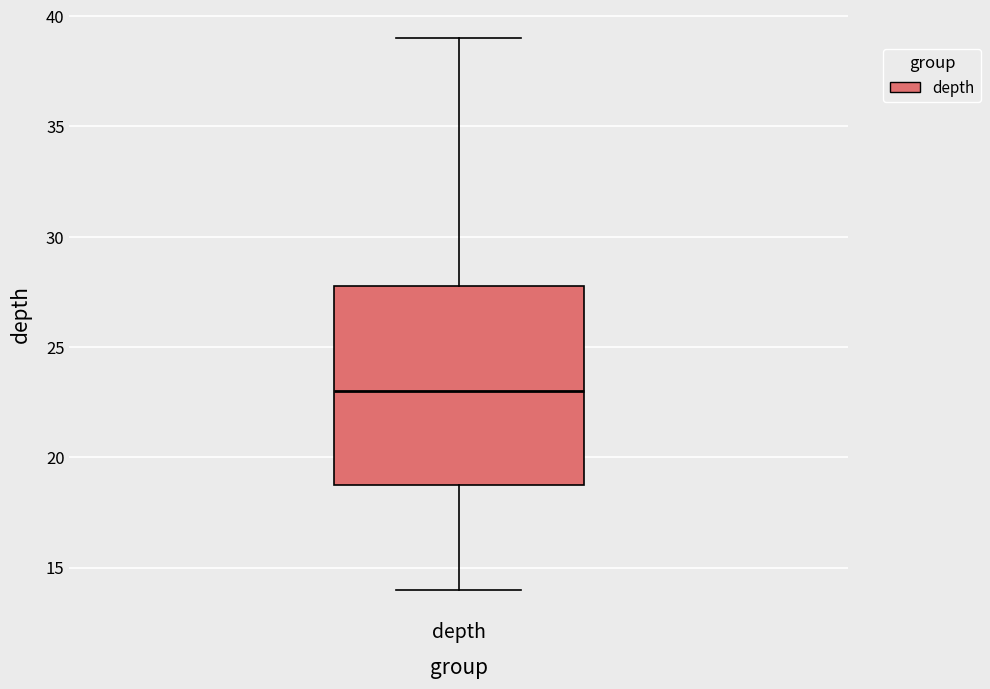

Read this box plot against the y-axis: the position of the median line, the range covered by the box, and the ends of both whiskers. The values are not printed on the chart, so give them approximately, as read against the axis.

median 23, box 19 to 28, whiskers 14 to 39